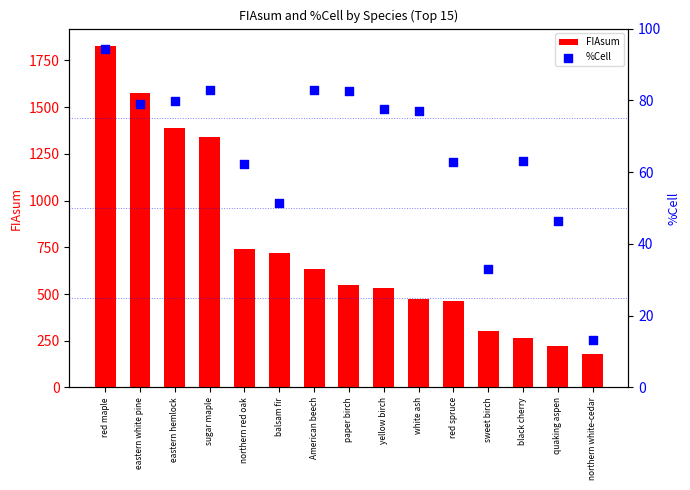

Which series contains the highest Y value?

FIAsum